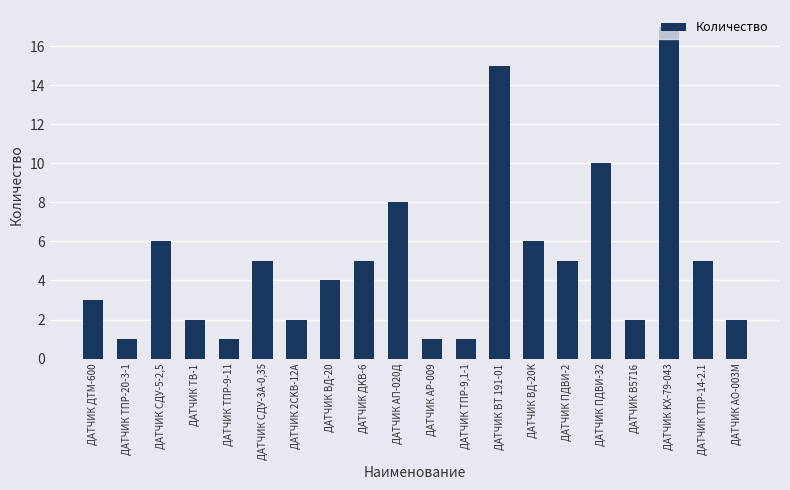

Where does the data first go above 5?

ДАТЧИК CДУ-5-2,5